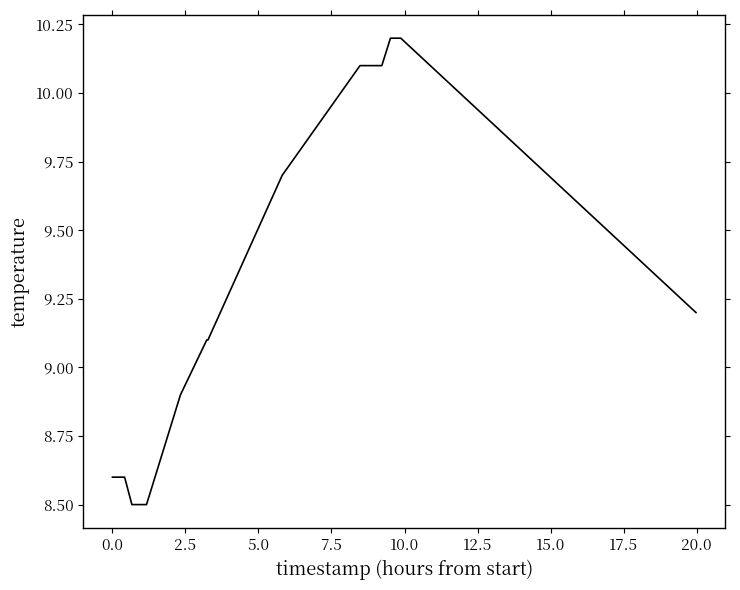

What is the minimum value shown in the chart?

8.5